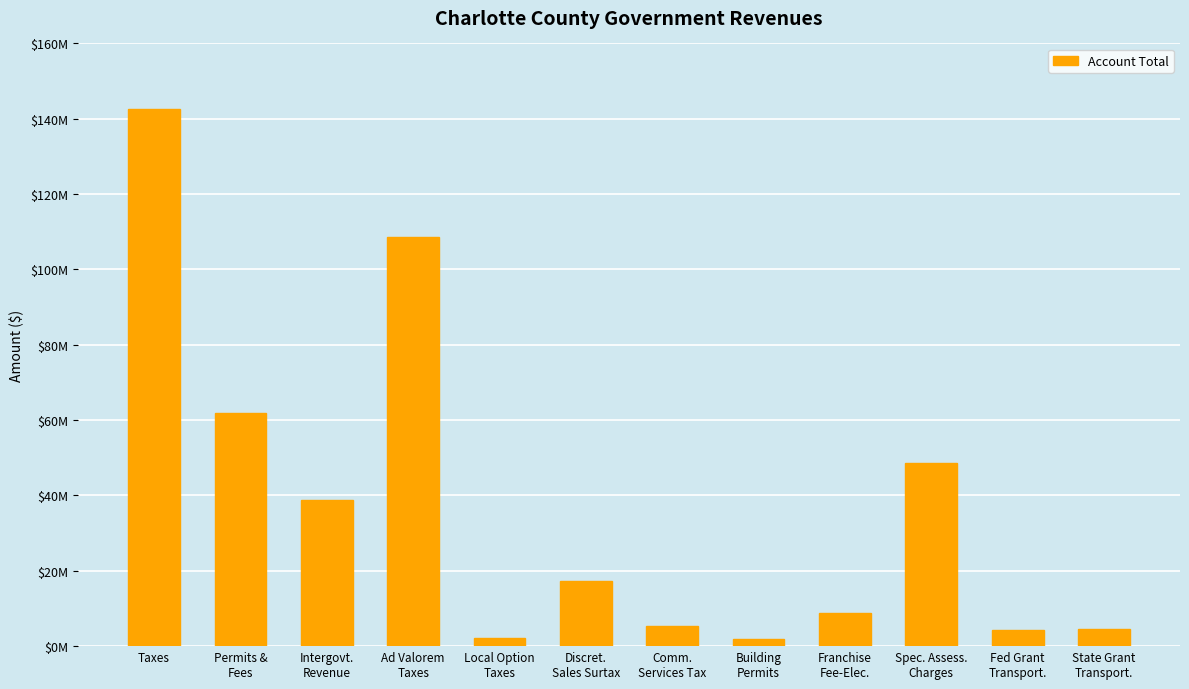

Does the chart contain any negative values?

No